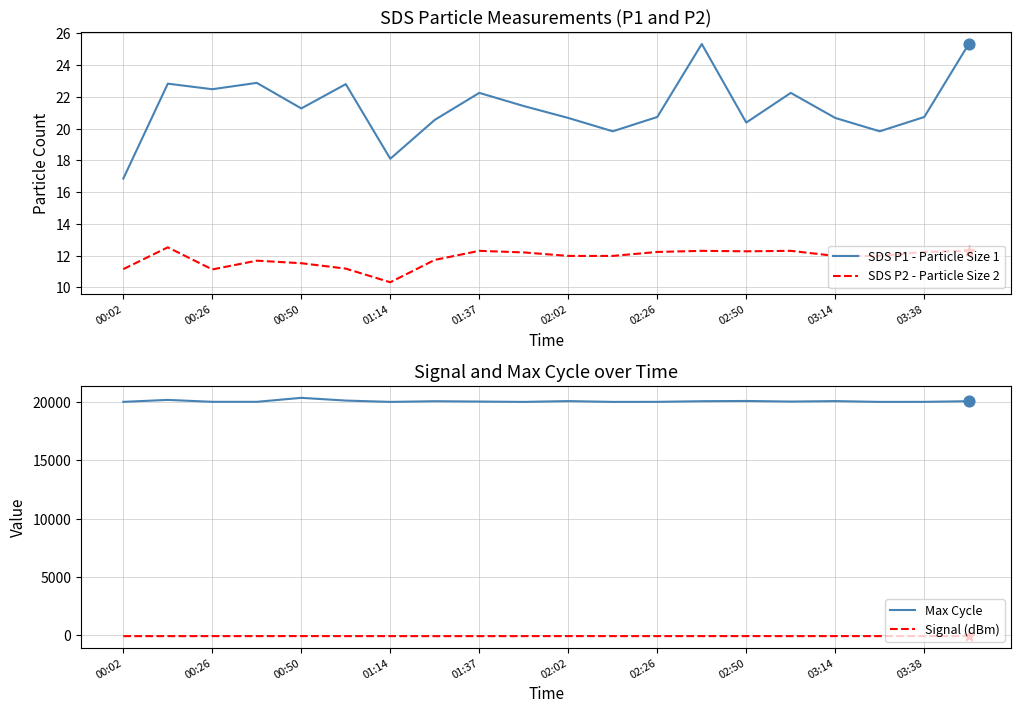

Which series reaches the maximum Y coordinate?

Max Cycle